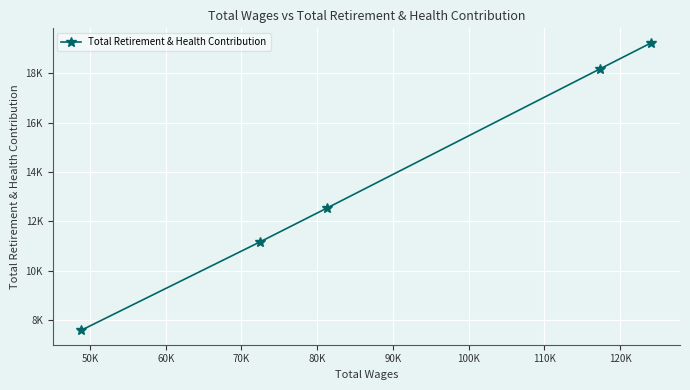

Does the chart display data point markers on the line(s)?

Yes